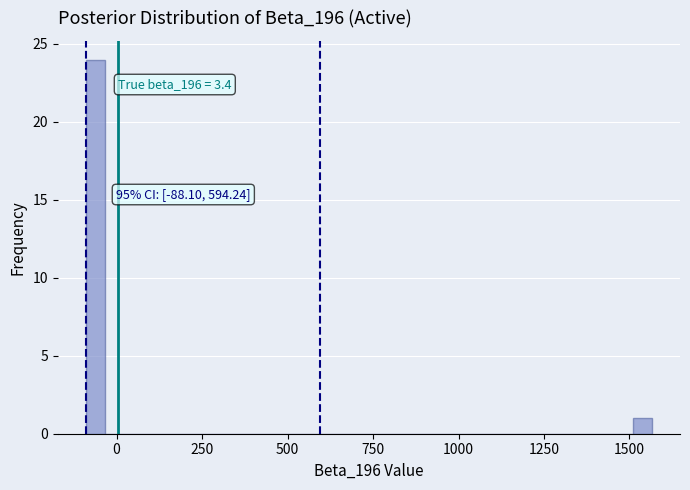

Around what value on the x-axis is the tallest bar? Give the approximate position of its centre, as read against the axis.

-50